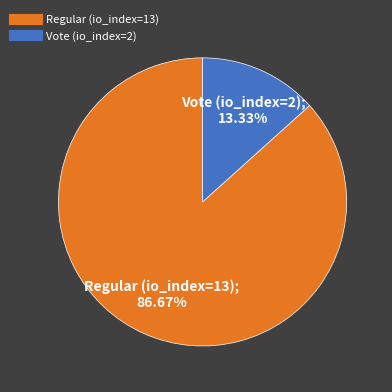

Is there a majority slice in this chart?

Yes